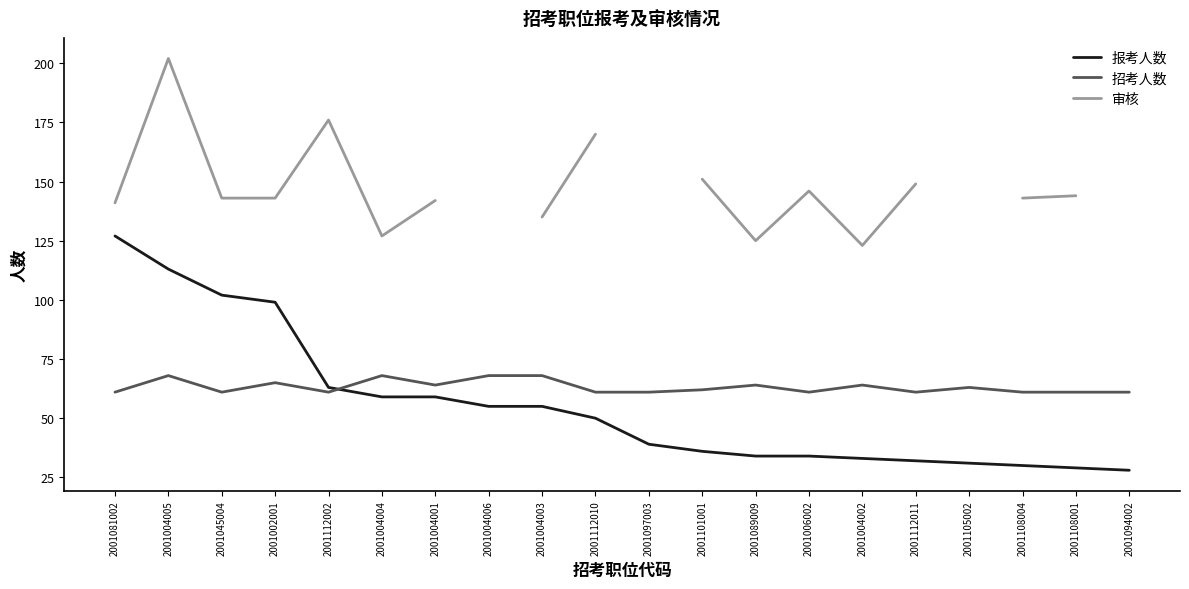

How many data points does each series have?

20